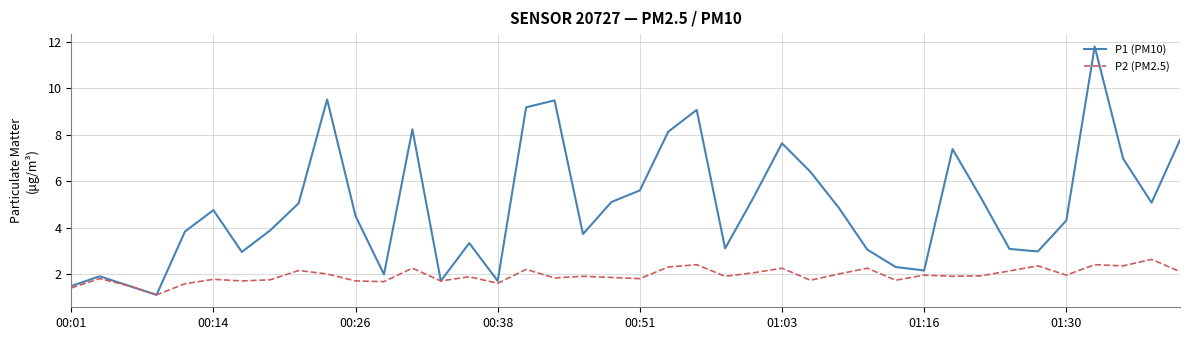

Which series has the largest total across all categories?

P1 (PM10)